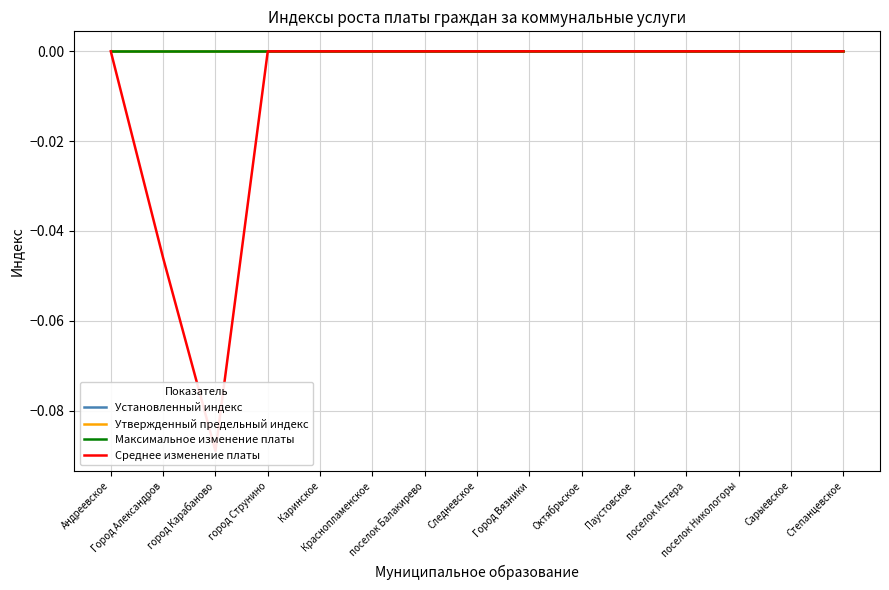

True or false: Установленный индекс and Максимальное изменение платы cross at least once.

False